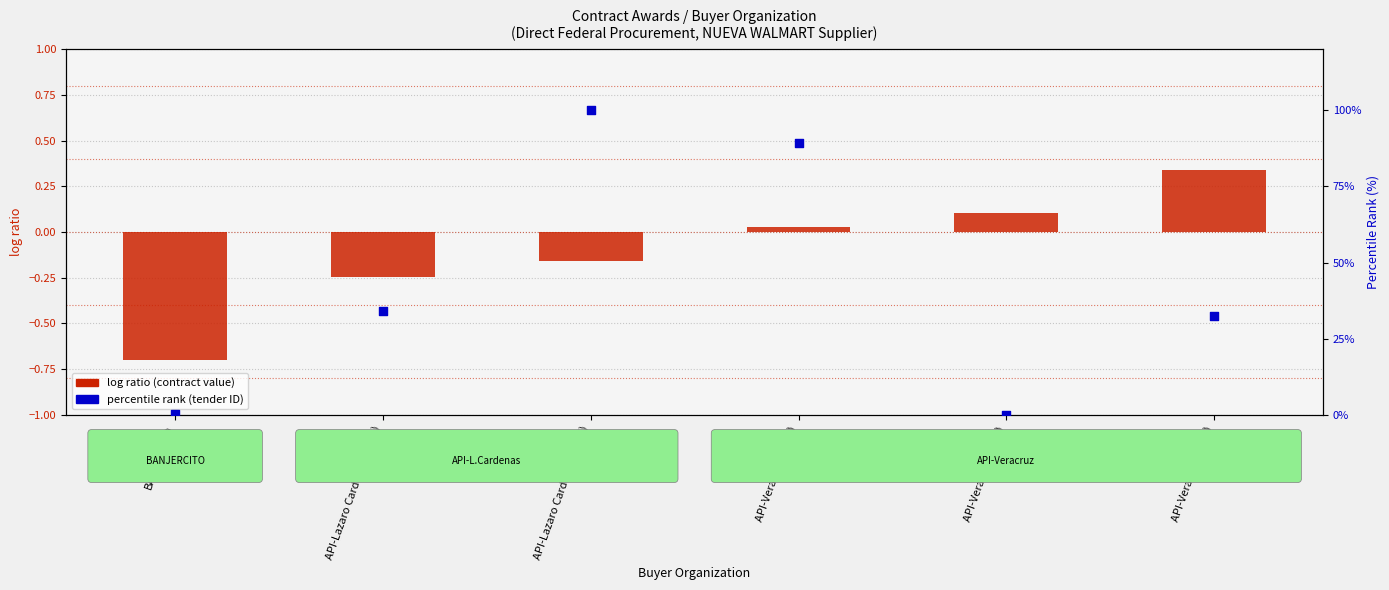

Which series contains the highest Y value?

percentile rank within the sample